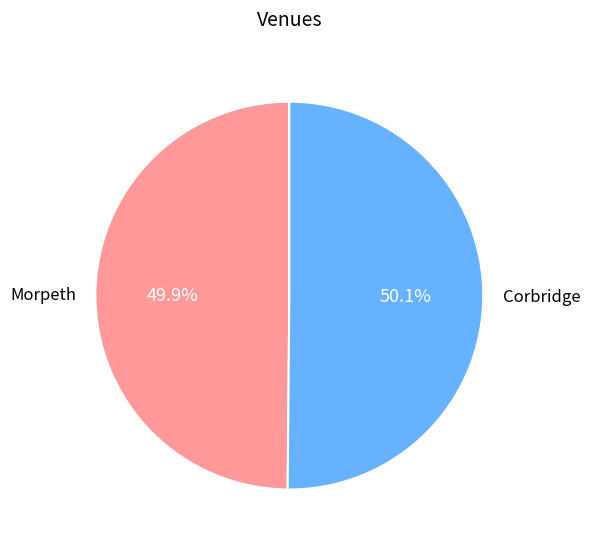

What is the ratio of the value at Morpeth to the value at Corbridge?

1.0